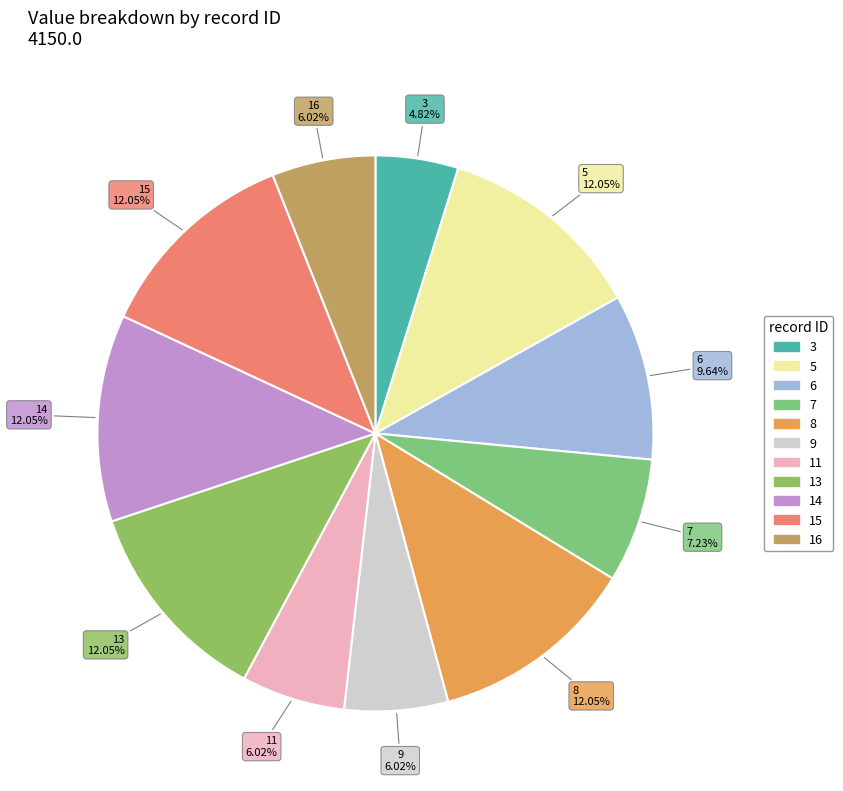

Between 3 and 5, which is larger?

5